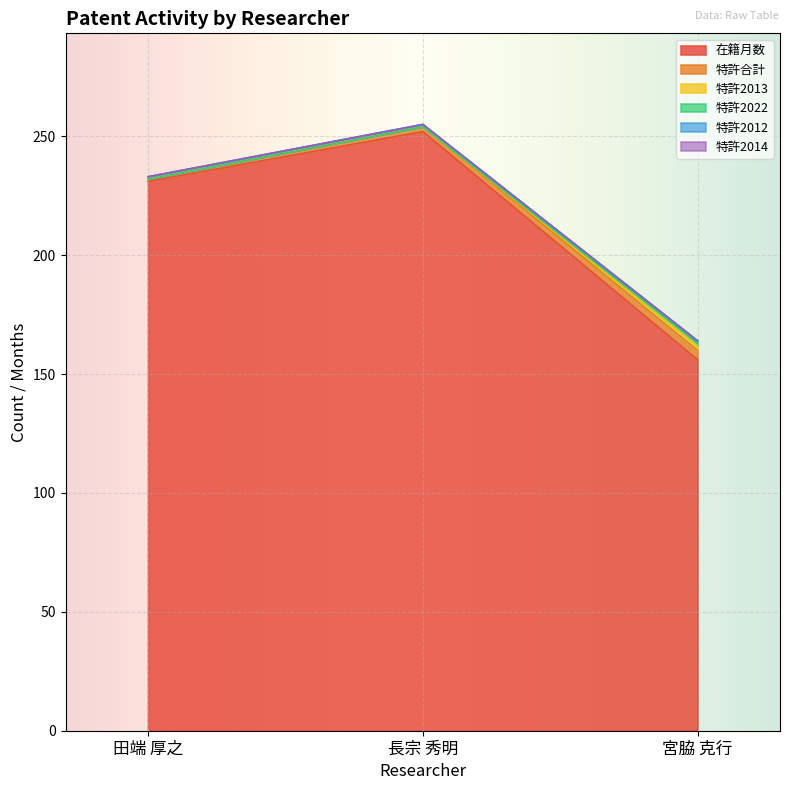

What is the maximum value shown in the chart?

252